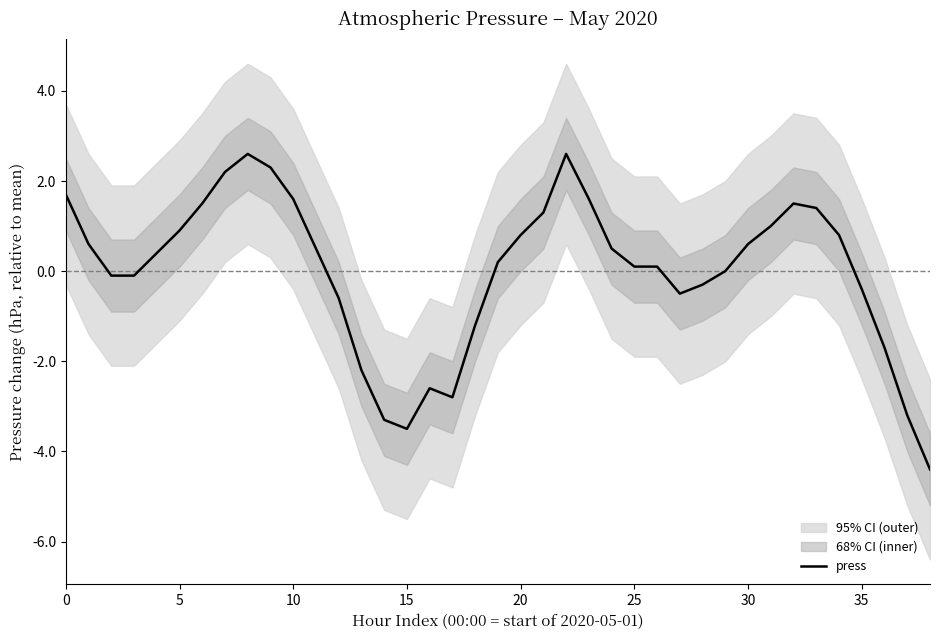

What value does the data have at 16?

-2.6